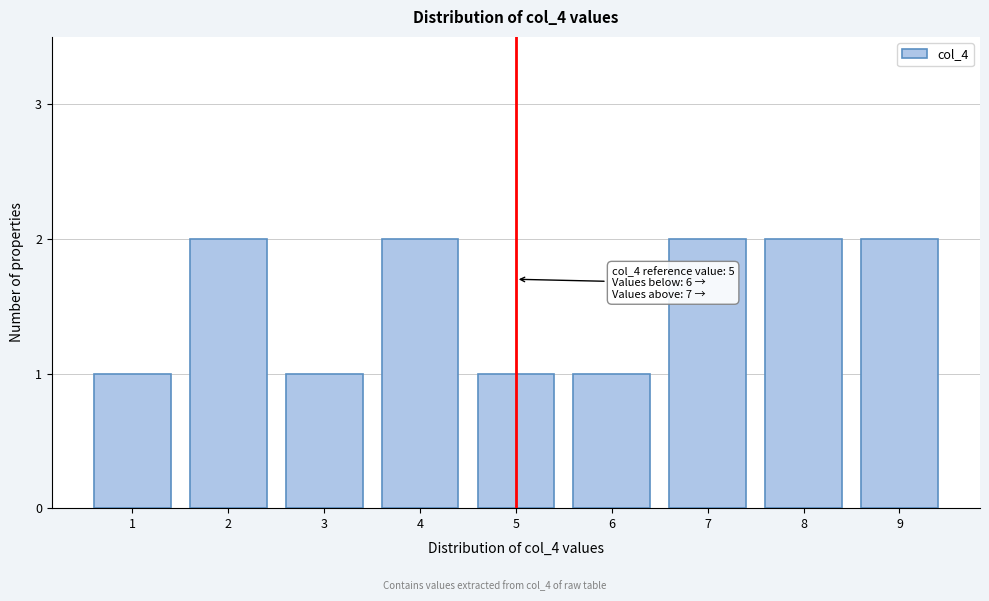

Reading left to right, list all the values displayed in this chart.

1	2	1	2	1	1	2	2	2